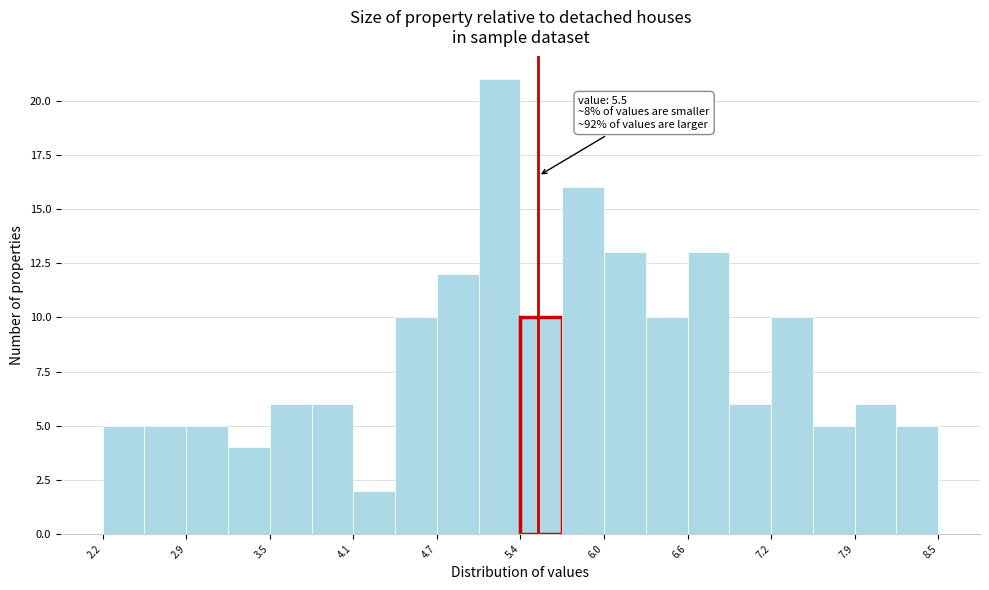

Around what value on the x-axis is the tallest bar? Give the approximate position of its centre, as read against the axis.

5.2